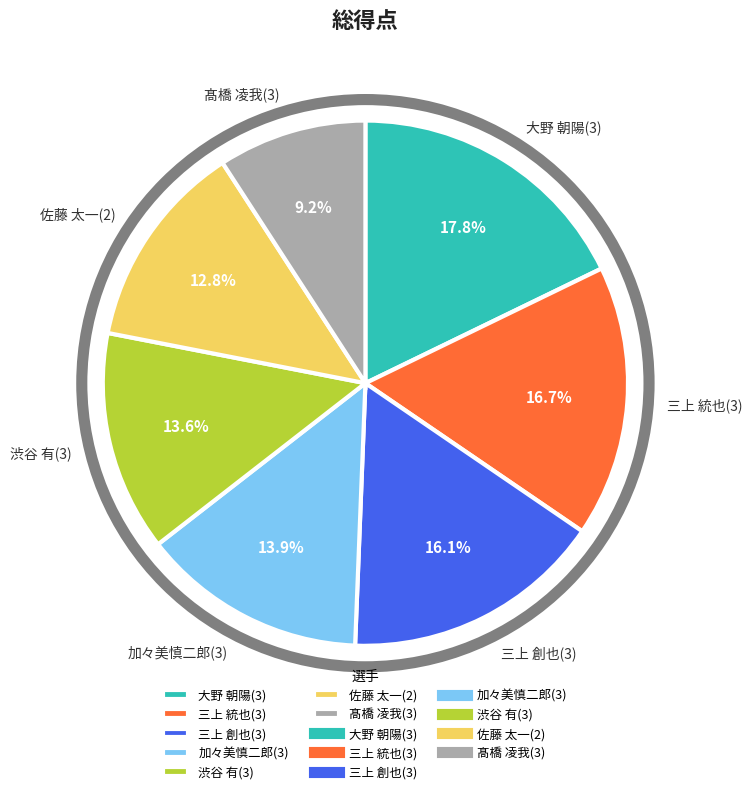

Do 三上 統也(3) and 佐藤 太一(2) together represent more than half of the pie?

No